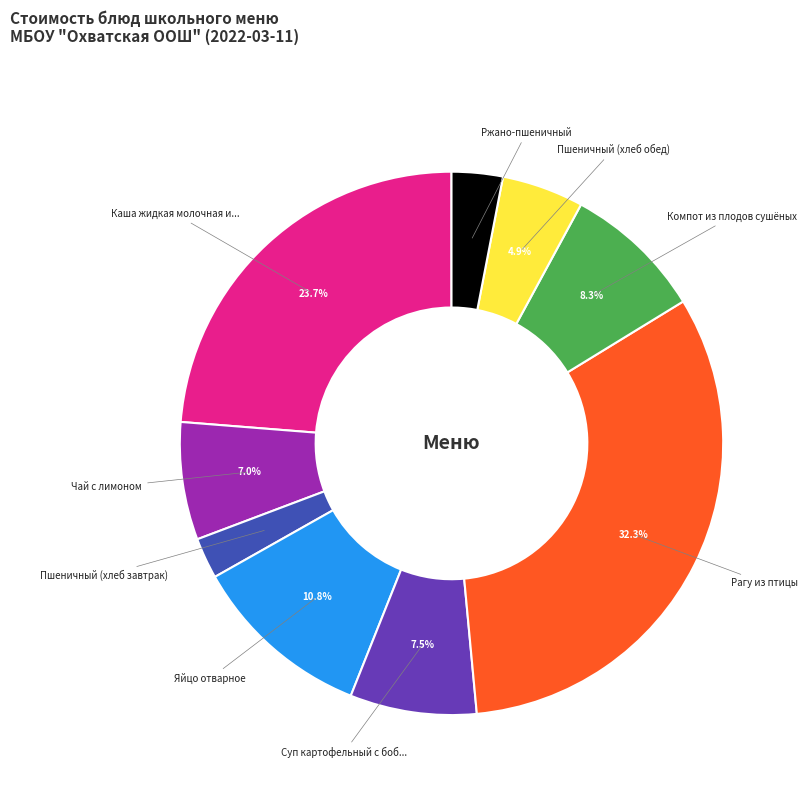

Is there any slice that represents more than half of the pie?

No